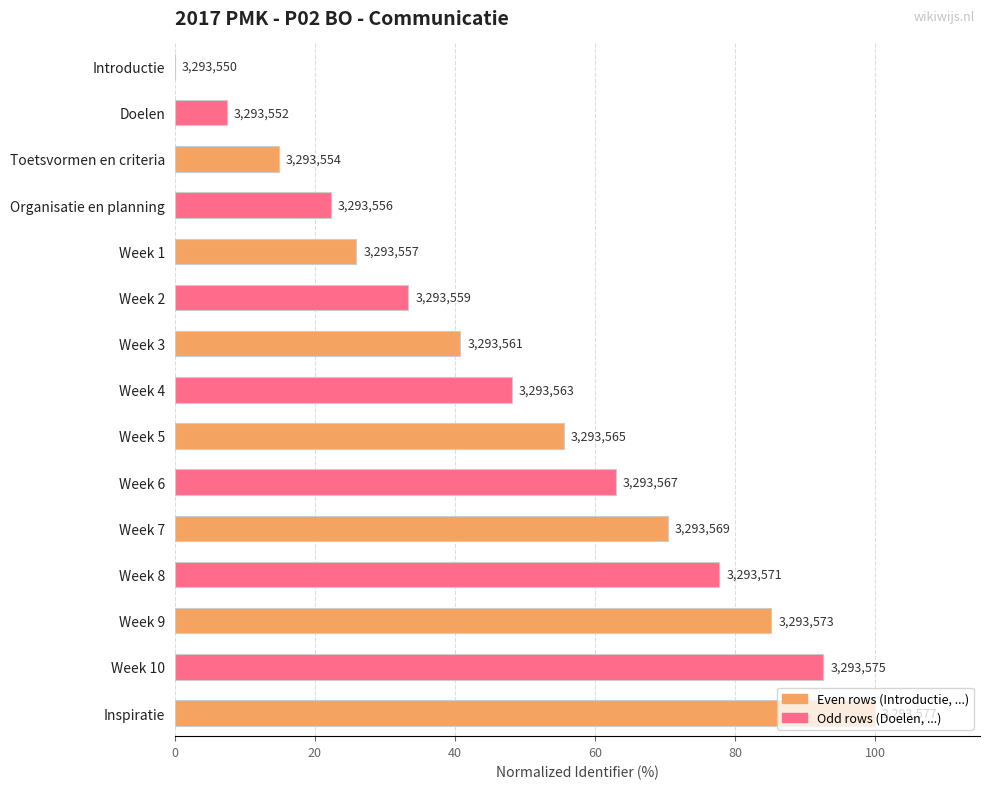

Are the bars horizontal?

Yes